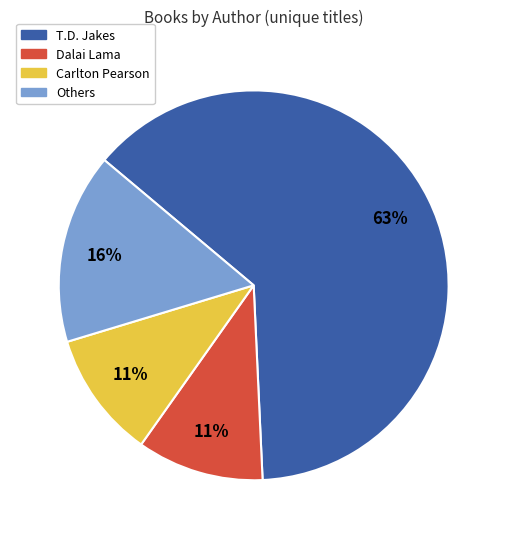

True or false: T.D. Jakes accounts for 57% of the total.

False